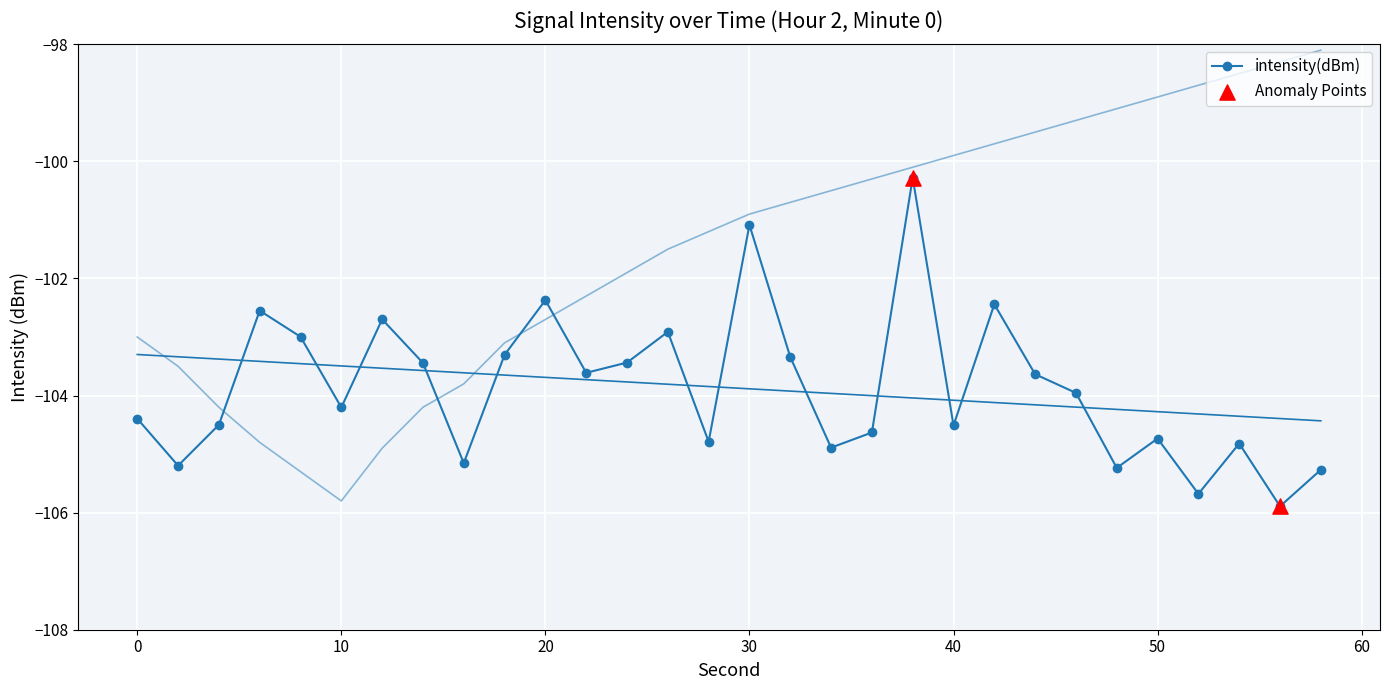

What is the total value across all series at 40?

-204.4